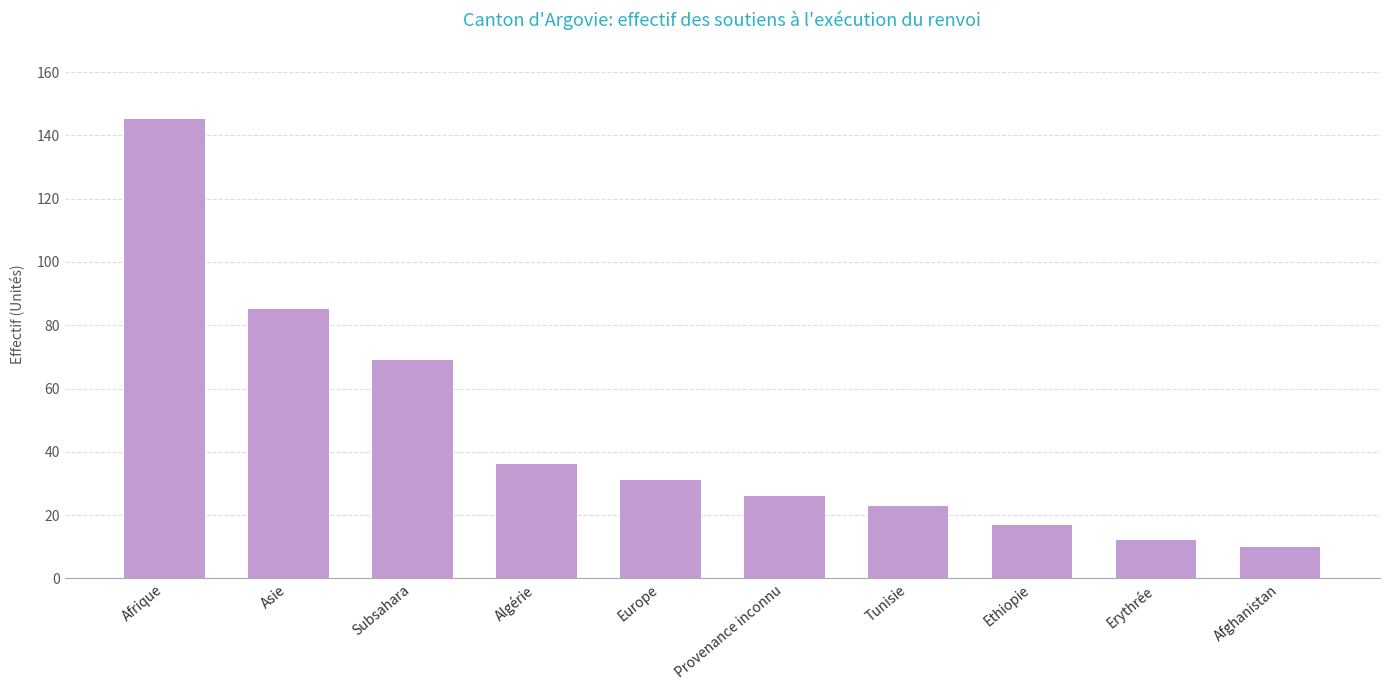

What is the maximum value shown in the chart?

145